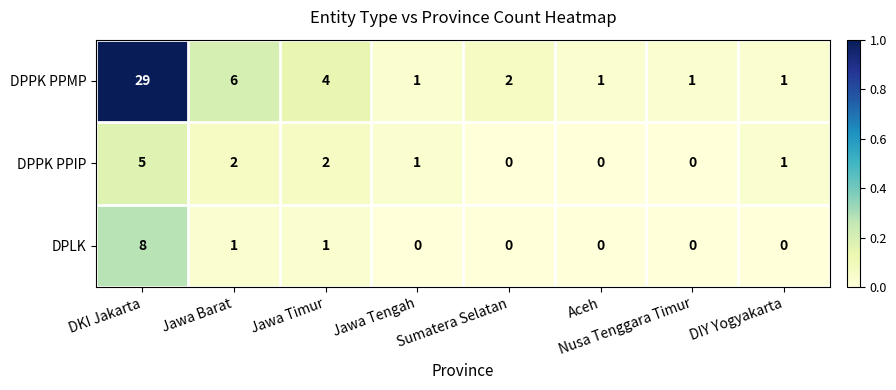

At which category is the sum across all series the highest?

DKI Jakarta